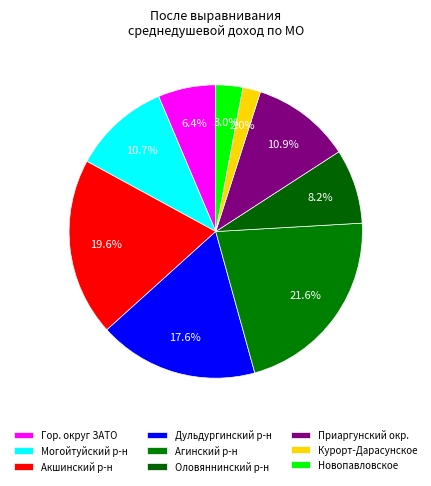

How many segments does this pie chart have?

9